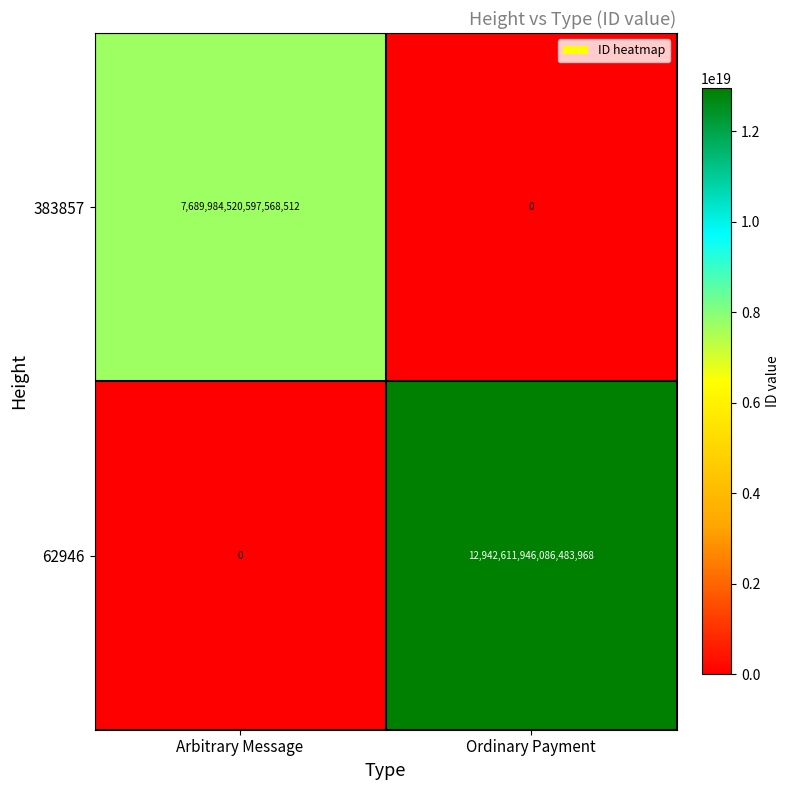

Where is 383857 nearest to the value 3844992260298784256?

Arbitrary Message